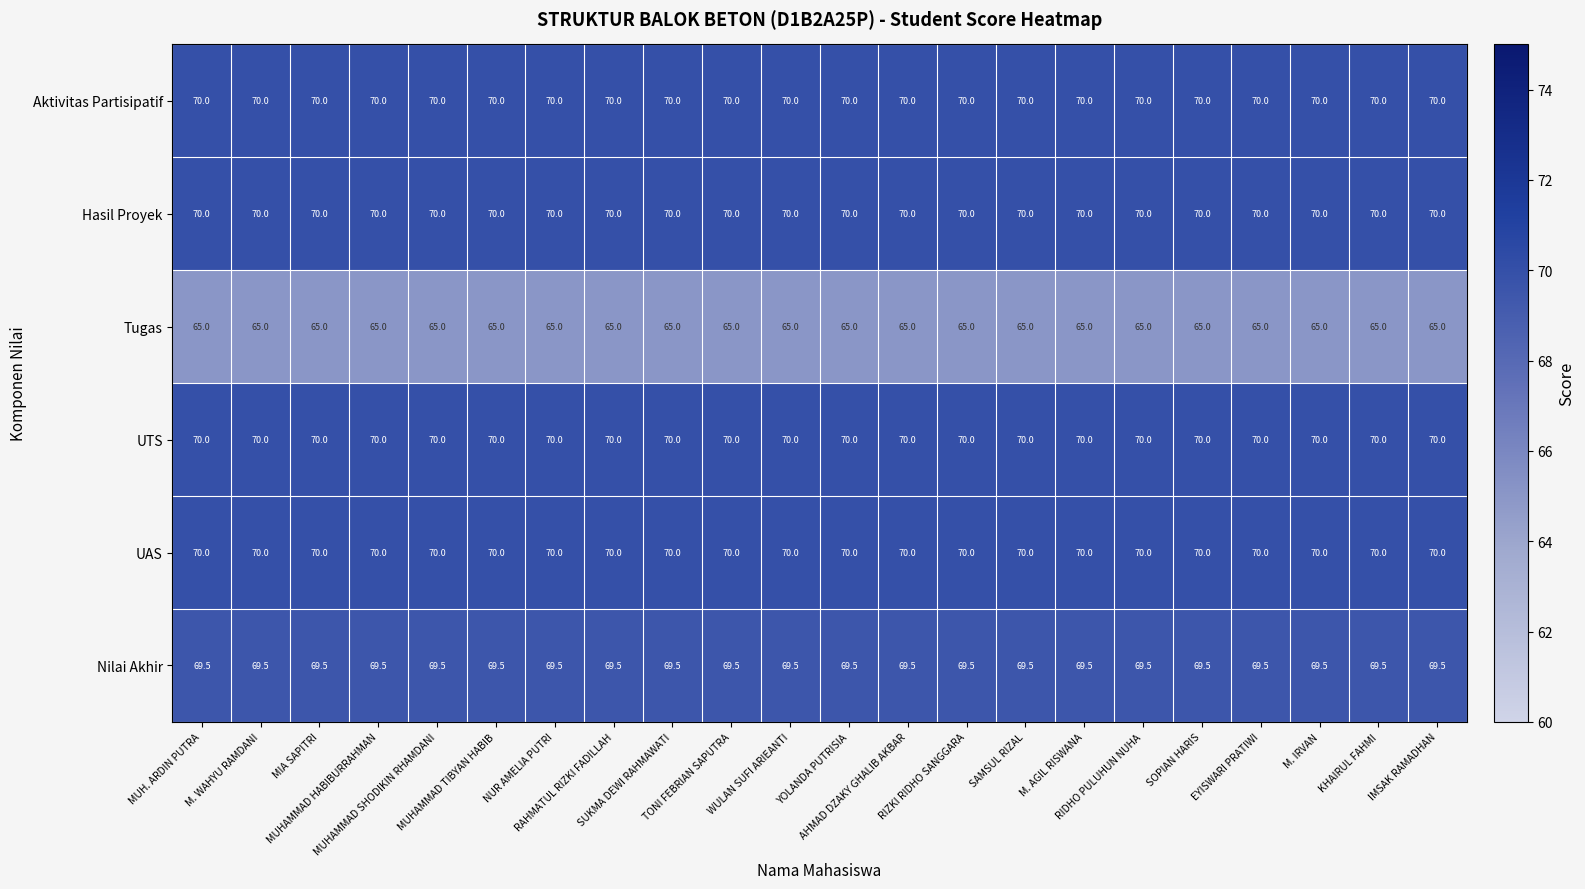

At how many categories does at least one series exceed 69?

22